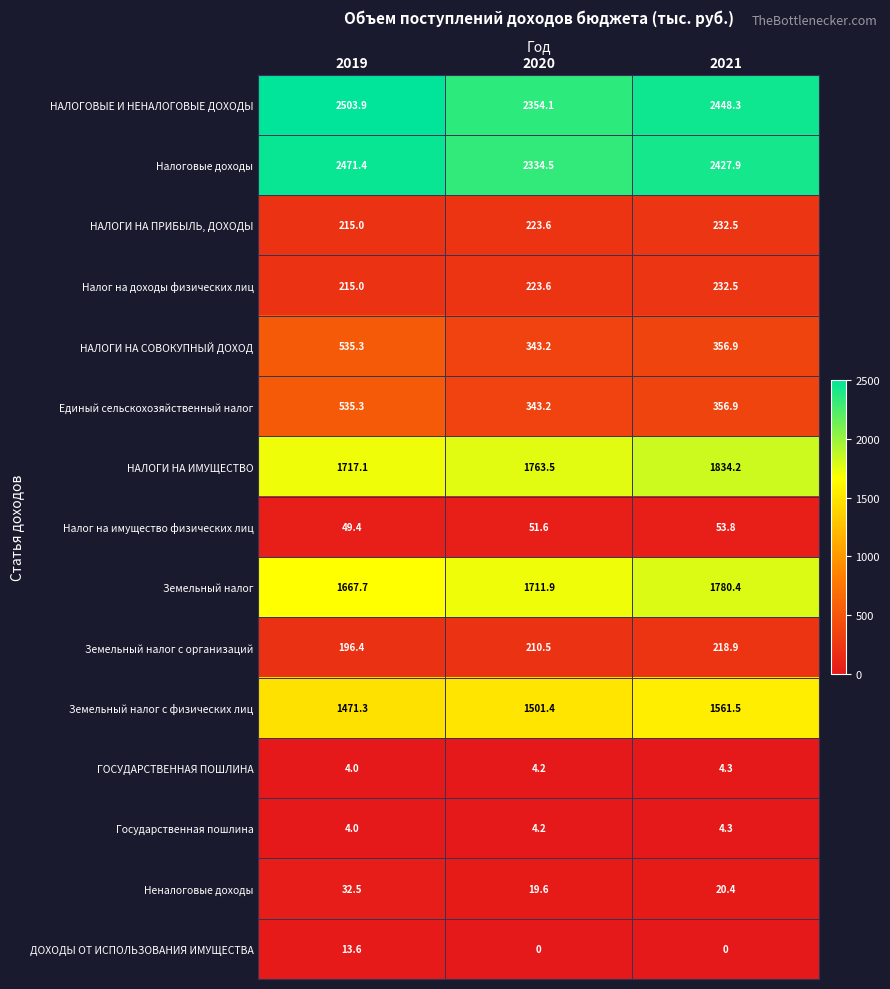

Is the value of Налоговые доходы at 2021 greater than the value of НАЛОГИ НА ИМУЩЕСТВО at 2019?

Yes